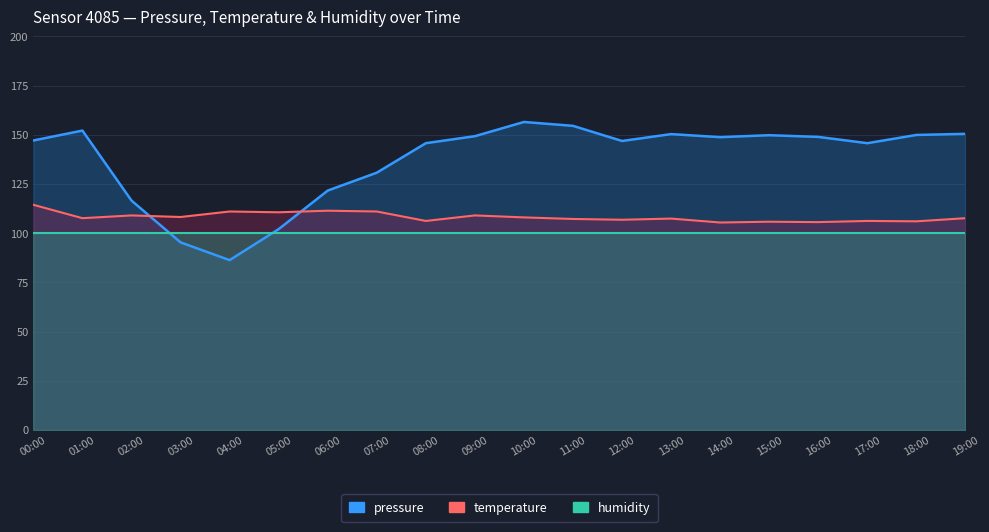

How many intersections are there between temperature and pressure?

2